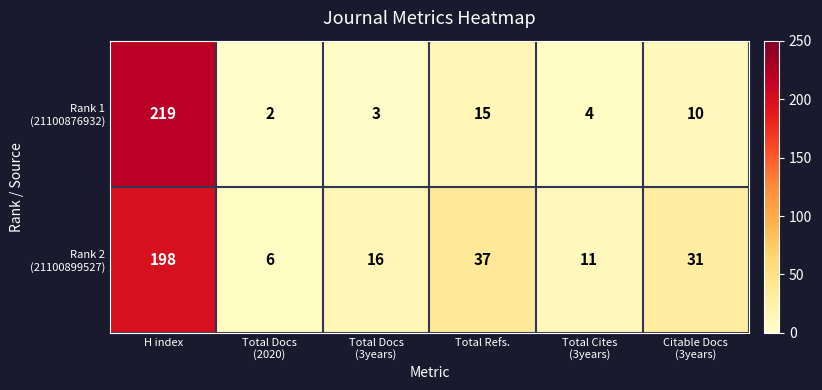

What is the total value across all series at Total Refs.?

52